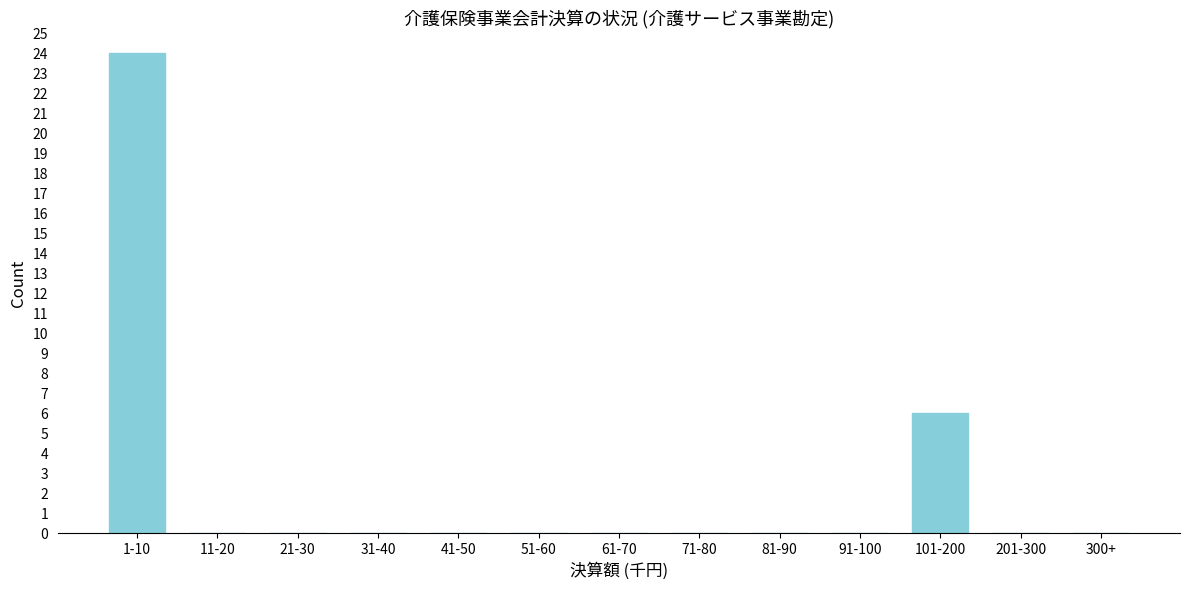

Reading left to right, extract all data points from this chart.

1-10=24	11-20=0	21-30=0	31-40=0	41-50=0	51-60=0	61-70=0	71-80=0	81-90=0	91-100=0	101-200=6	201-300=0	300+=0